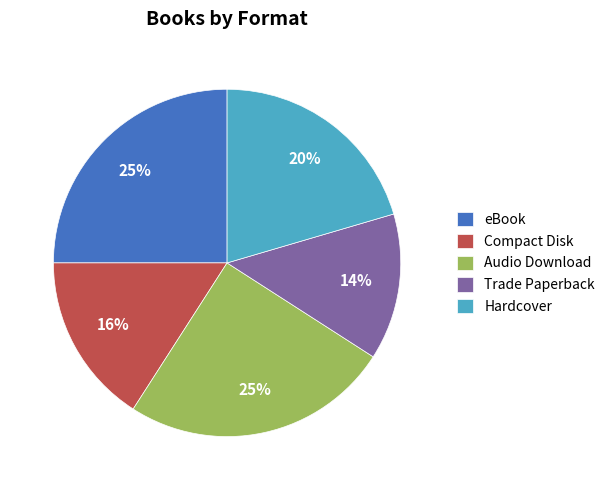

Which slice is the smallest?

Trade Paperback